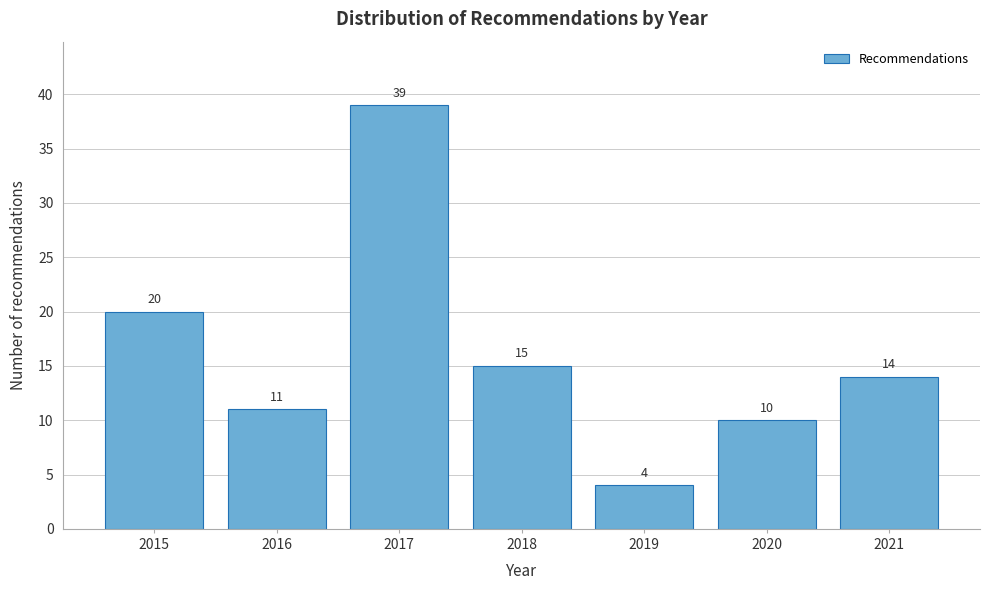

Reading right to left, extract all data points from this chart.

2021=14	2020=10	2019=4	2018=15	2017=39	2016=11	2015=20